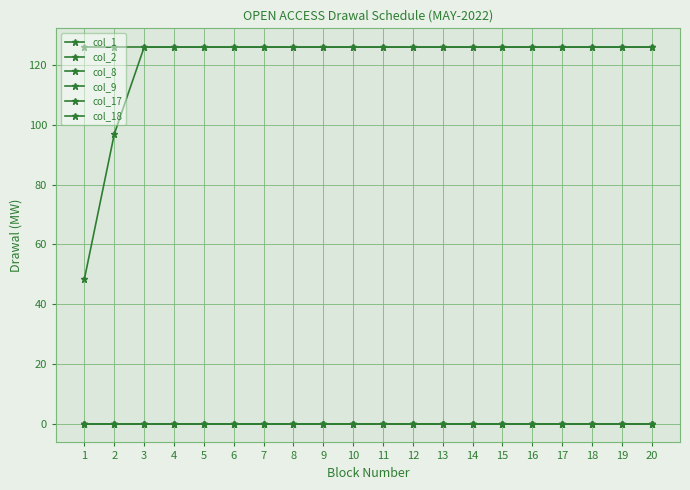

Reading left to right, extract all data points from this chart.

col_1: 1=0.0	2=0.0	3=0.0	4=0.0	5=0.0	6=0.0	7=0.0	8=0.0	9=0.0	10=0.0	11=0.0	12=0.0	13=0.0	14=0.0	15=0.0	16=0.0	17=0.0	18=0.0	19=0.0	20=0.0
col_2: 1=0.0	2=0.0	3=0.0	4=0.0	5=0.0	6=0.0	7=0.0	8=0.0	9=0.0	10=0.0	11=0.0	12=0.0	13=0.0	14=0.0	15=0.0	16=0.0	17=0.0	18=0.0	19=0.0	20=0.0
col_8: 1=48.5	2=97.0	3=126.1	4=126.1	5=126.1	6=126.1	7=126.1	8=126.1	9=126.1	10=126.1	11=126.1	12=126.1	13=126.1	14=126.1	15=126.1	16=126.1	17=126.1	18=126.1	19=126.1	20=126.1
col_9: 1=126.1	2=126.1	3=126.1	4=126.1	5=126.1	6=126.1	7=126.1	8=126.1	9=126.1	10=126.1	11=126.1	12=126.1	13=126.1	14=126.1	15=126.1	16=126.1	17=126.1	18=126.1	19=126.1	20=126.1
col_17: 1=0.0	2=0.0	3=0.0	4=0.0	5=0.0	6=0.0	7=0.0	8=0.0	9=0.0	10=0.0	11=0.0	12=0.0	13=0.0	14=0.0	15=0.0	16=0.0	17=0.0	18=0.0	19=0.0	20=0.0
col_18: 1=0.0	2=0.0	3=0.0	4=0.0	5=0.0	6=0.0	7=0.0	8=0.0	9=0.0	10=0.0	11=0.0	12=0.0	13=0.0	14=0.0	15=0.0	16=0.0	17=0.0	18=0.0	19=0.0	20=0.0